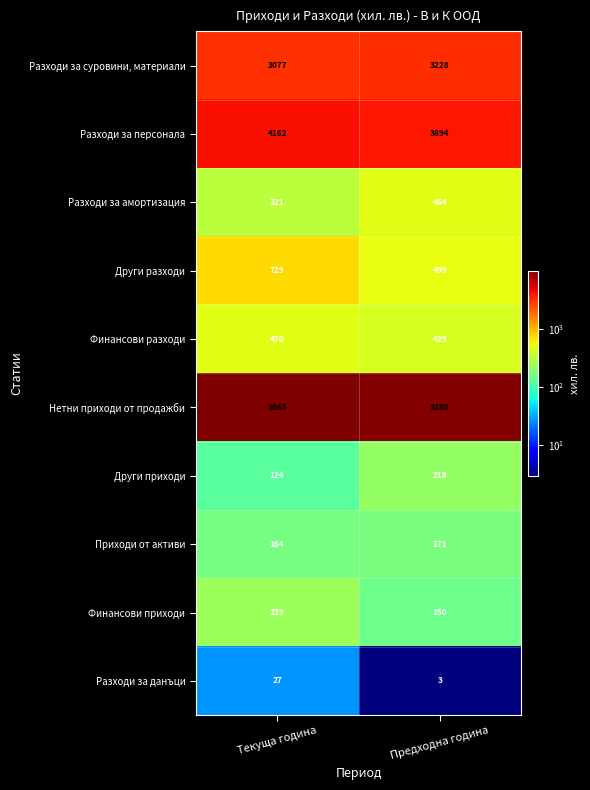

Reading left to right, what are all the values shown in this chart?

Разходи за суровини, материали: Текуща година=3077	Предходна година=3228
Разходи за персонала: Текуща година=4162	Предходна година=3894
Разходи за амортизация: Текуща година=321	Предходна година=464
Други разходи: Текуща година=729	Предходна година=499
Финансови разходи: Текуща година=470	Предходна година=429
Нетни приходи от продажби: Текуща година=9865	Предходна година=9280
Други приходи: Текуща година=124	Предходна година=218
Приходи от активи: Текуща година=164	Предходна година=171
Финансови приходи: Текуща година=239	Предходна година=150
Разходи за данъци: Текуща година=27	Предходна година=3